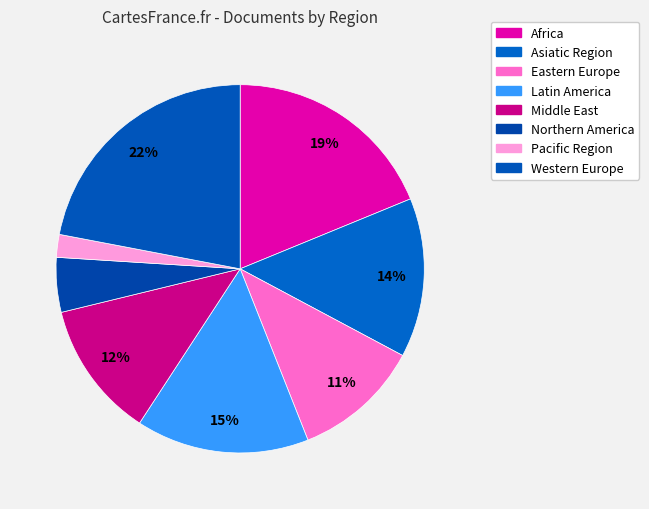

Combined, what portion of the pie is Northern America and Pacific Region?

6.8%